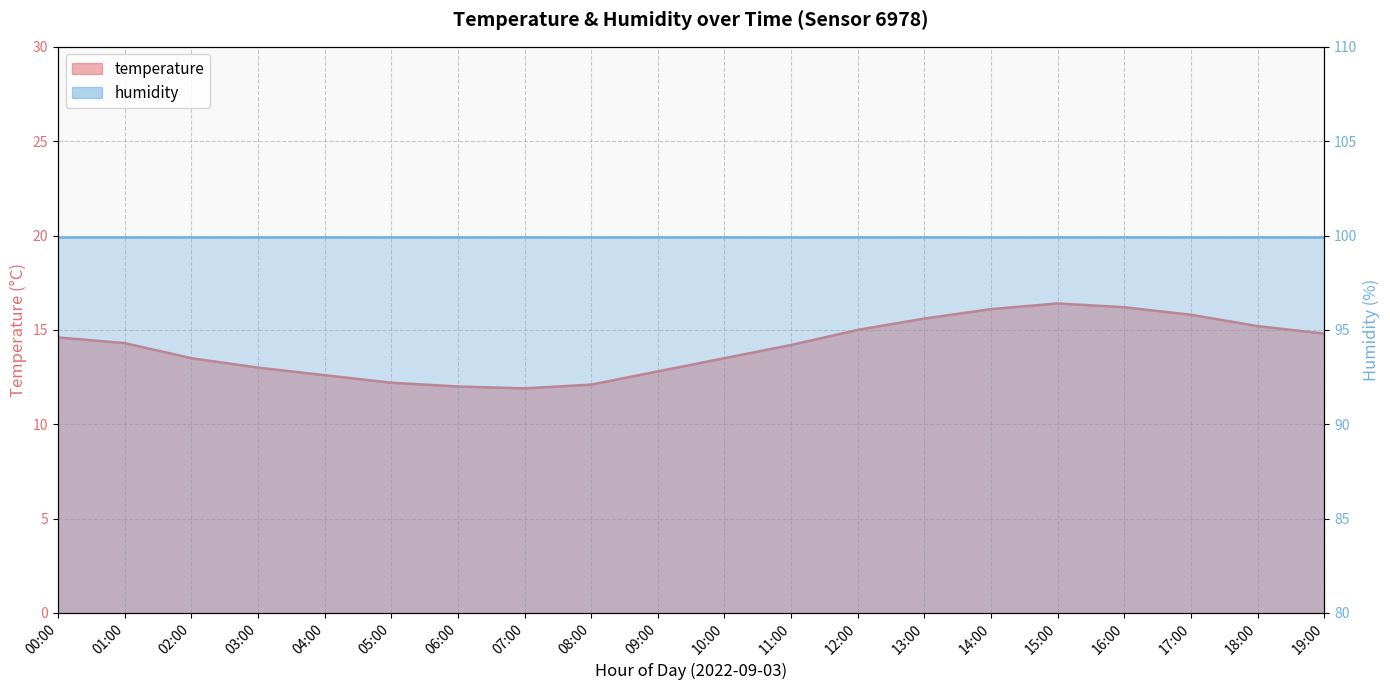

What is the value of the 1st point from the left?

14.6